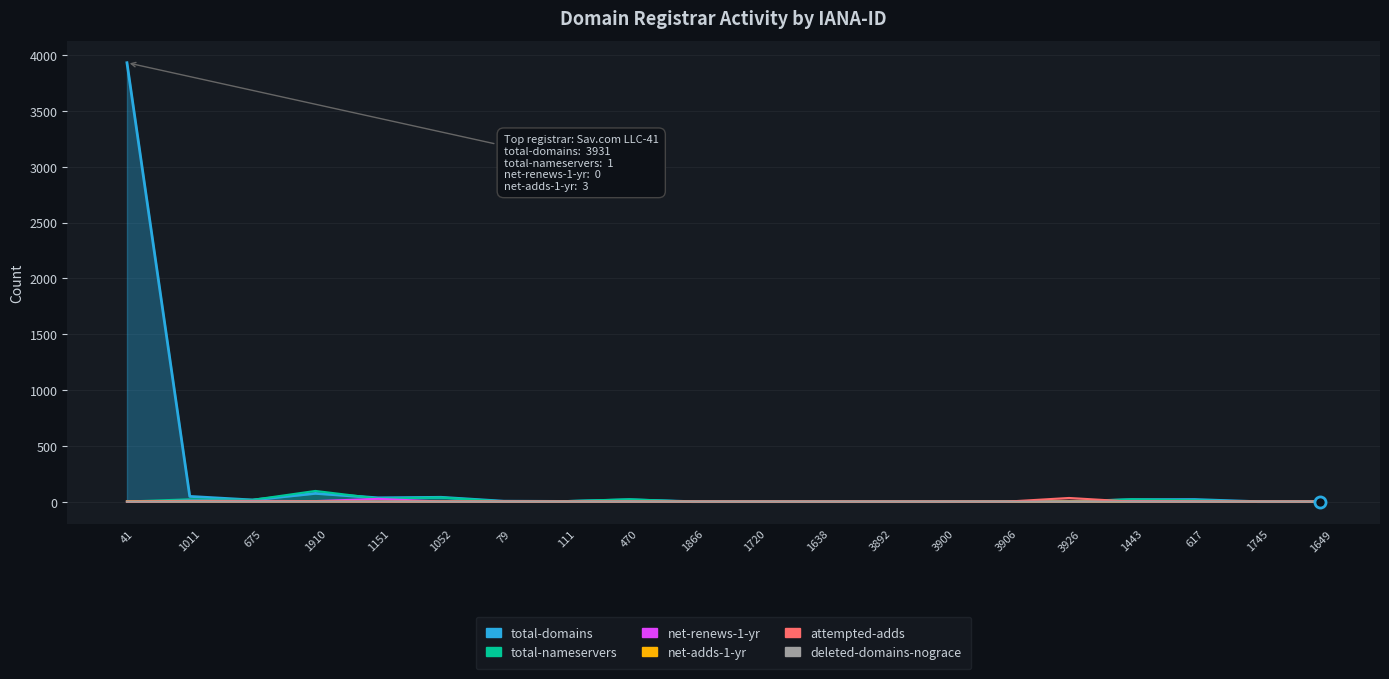

The value of net-renews-1-yr at 3926 is 0. True or false?

True